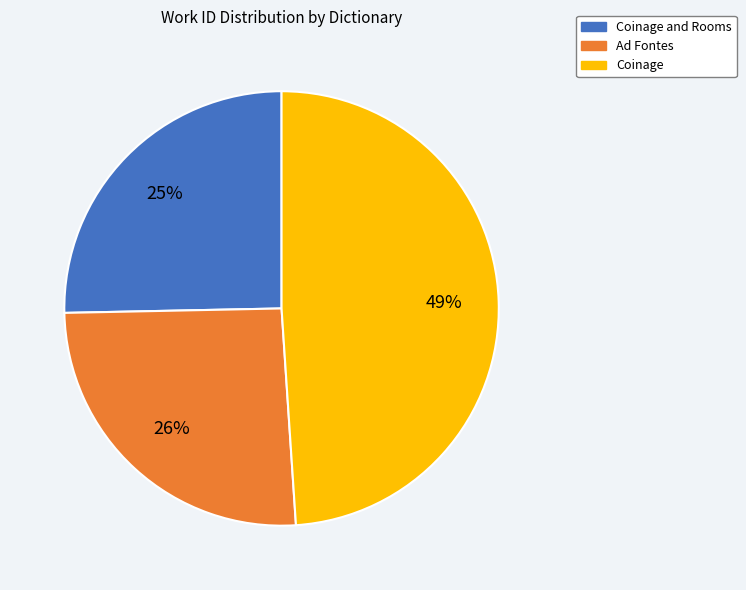

To the nearest percent, what is the average slice percentage?

33%